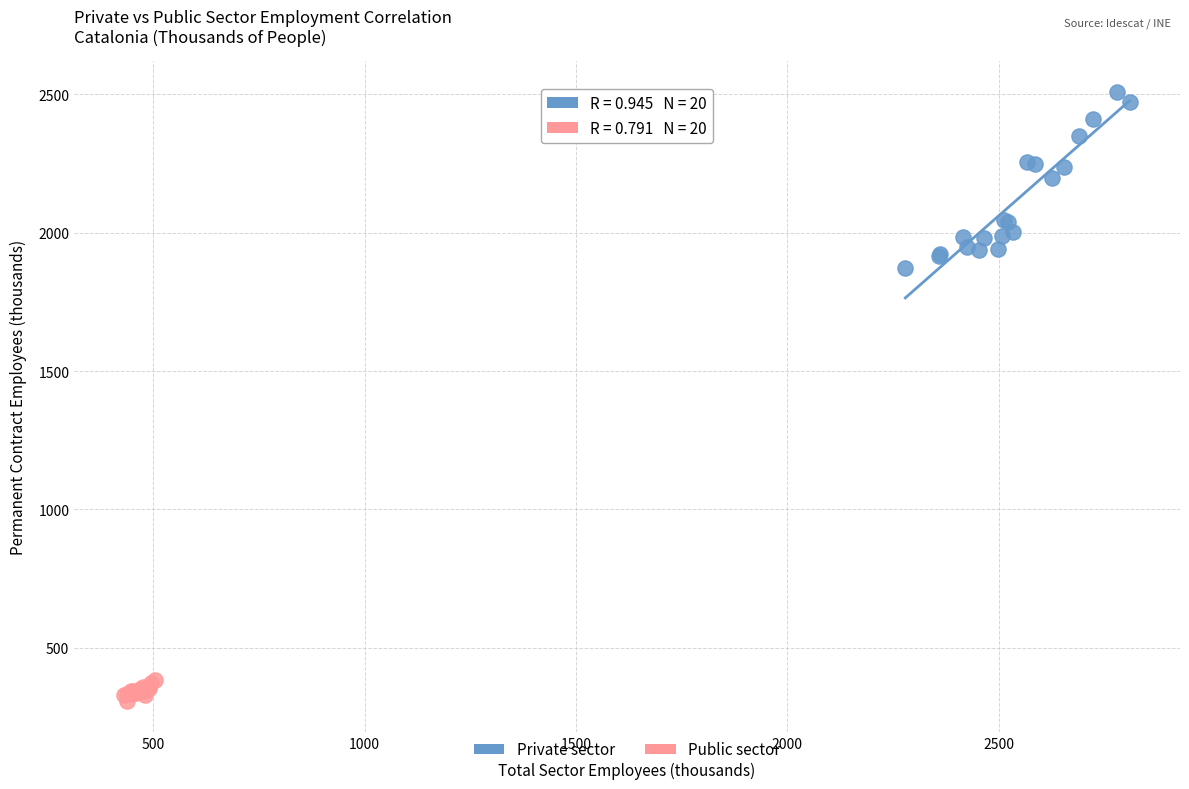

Which series contains the highest Y value?

Private sector